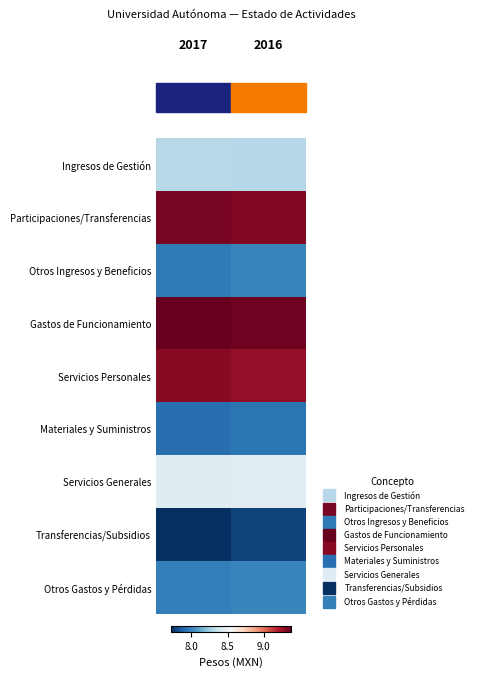

Rank the series at 2017 from lowest to highest value.

Transferencias/Subsidios, Materiales y Suministros, Otros Ingresos y Beneficios, Otros Gastos y Pérdidas, Ingresos de Gestión, Servicios Generales, Servicios Personales, Participaciones/Transferencias, Gastos de Funcionamiento